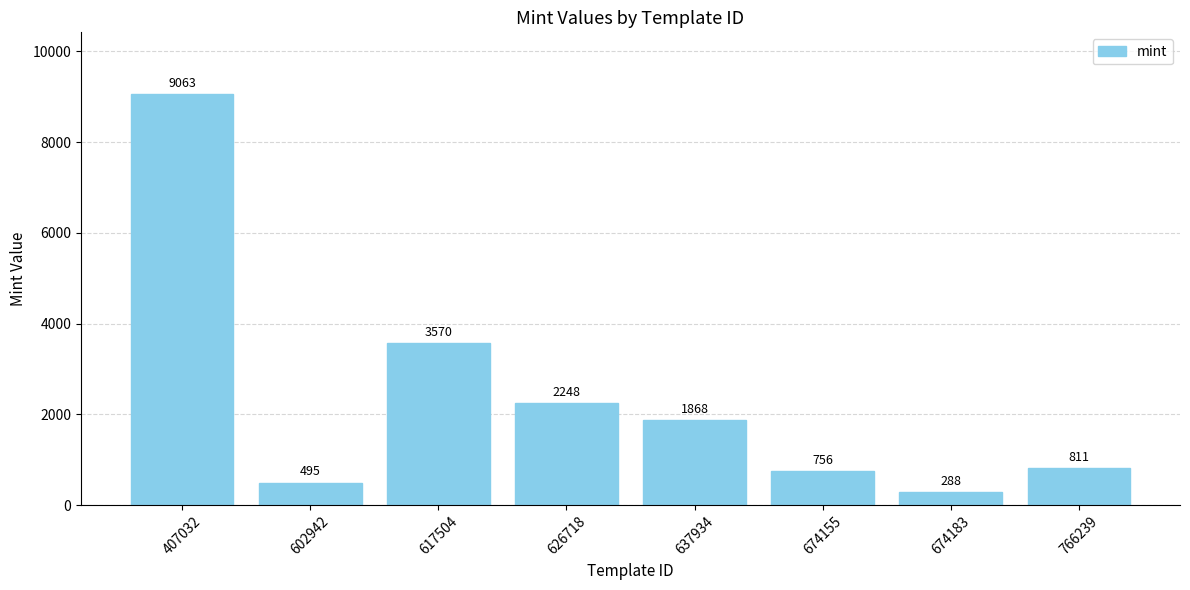

What is the difference between the second highest and second lowest values?

3075